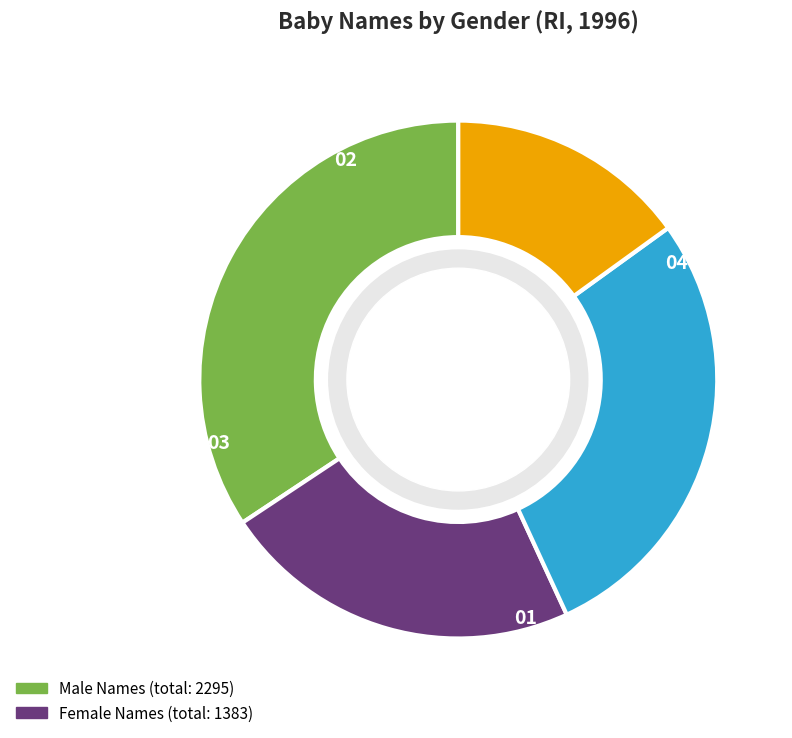

Does any single category account for the majority?

No